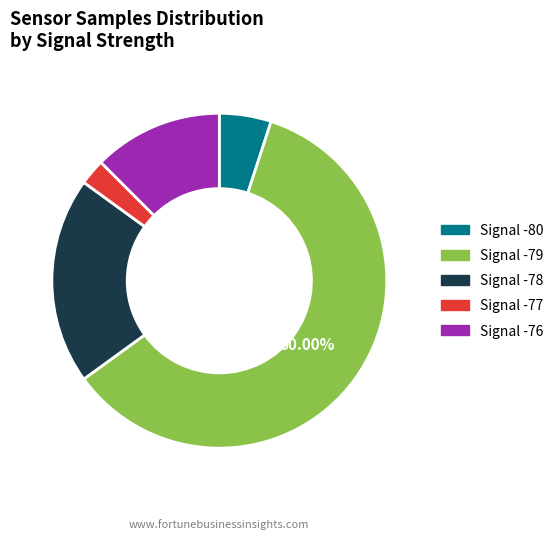

Is there a majority slice in this chart?

Yes